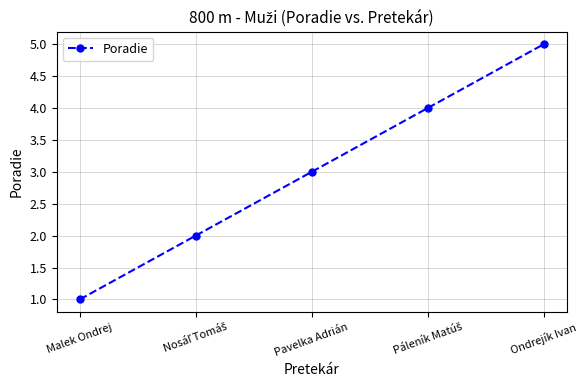

What is the difference between the second highest and minimum values?

3